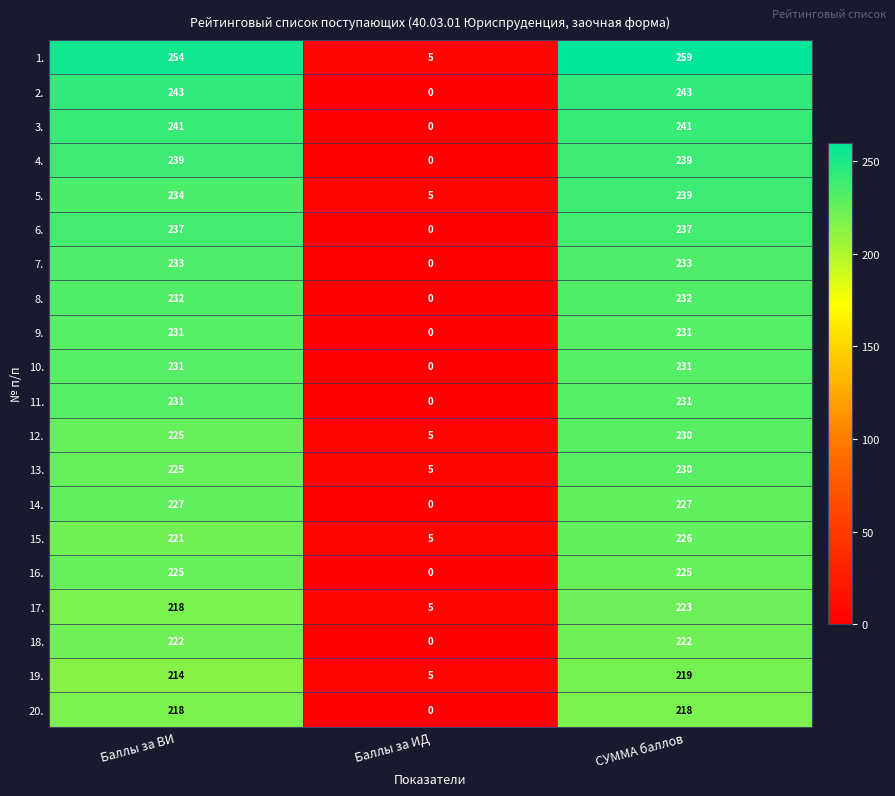

Is it true that 13. equals 5 at Баллы за ИД?

True